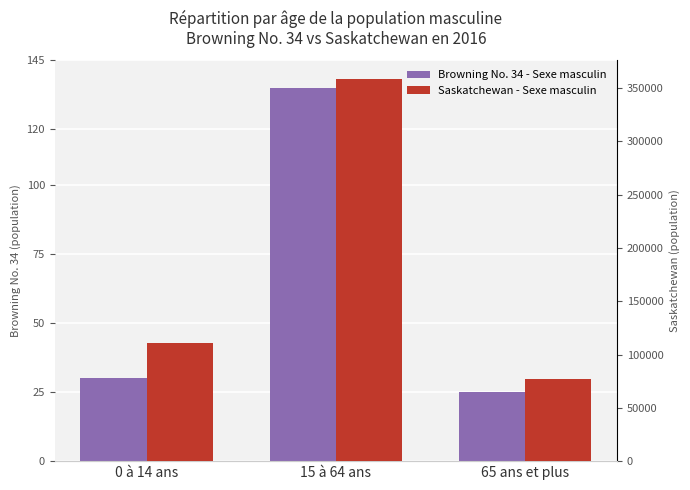

What value does the Browning No. 34 - Sexe masculin series have at 65 ans et plus, to the nearest 10?

20